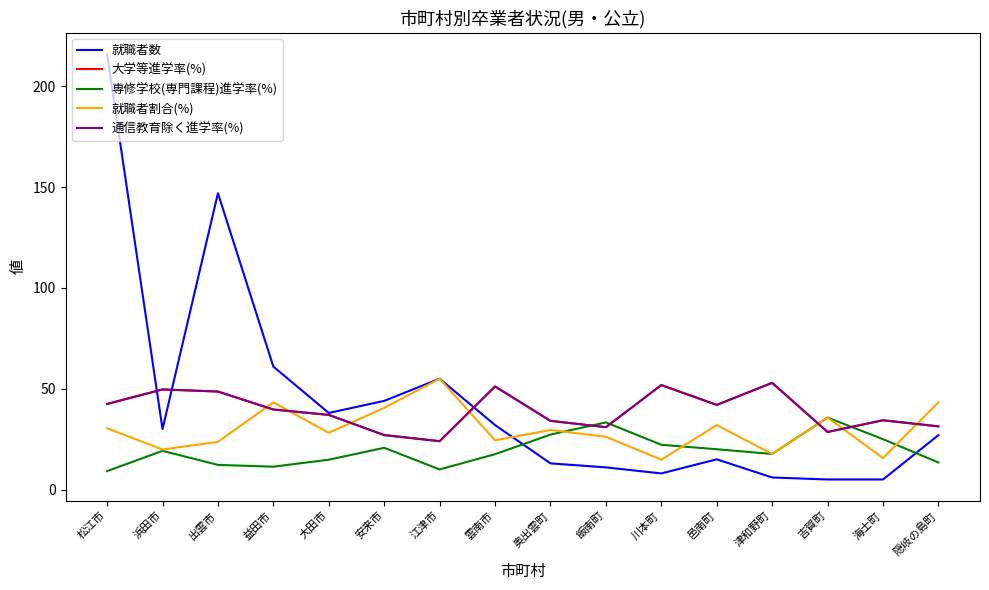

How many lines are shown in the chart?

5